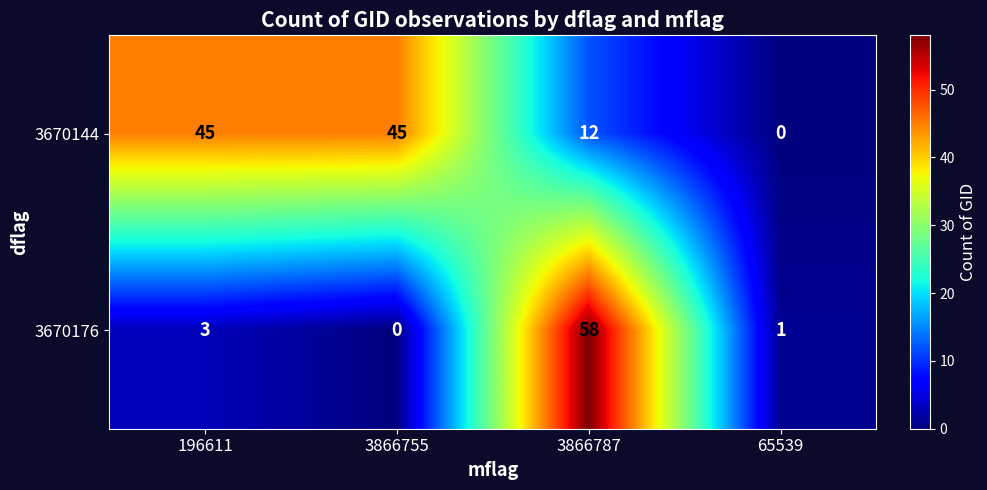

Reading left to right, what are all the values shown in this chart?

3670144: 45	45	12	0
3670176: 3	0	58	1